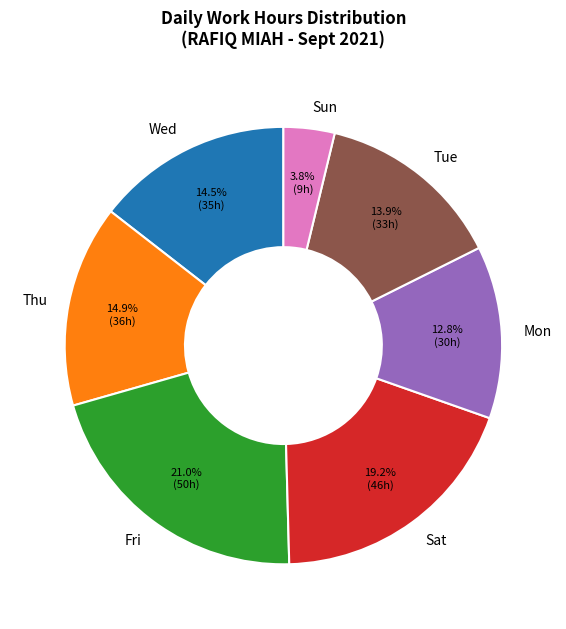

What is the total percentage of Fri and Mon?

33.8%